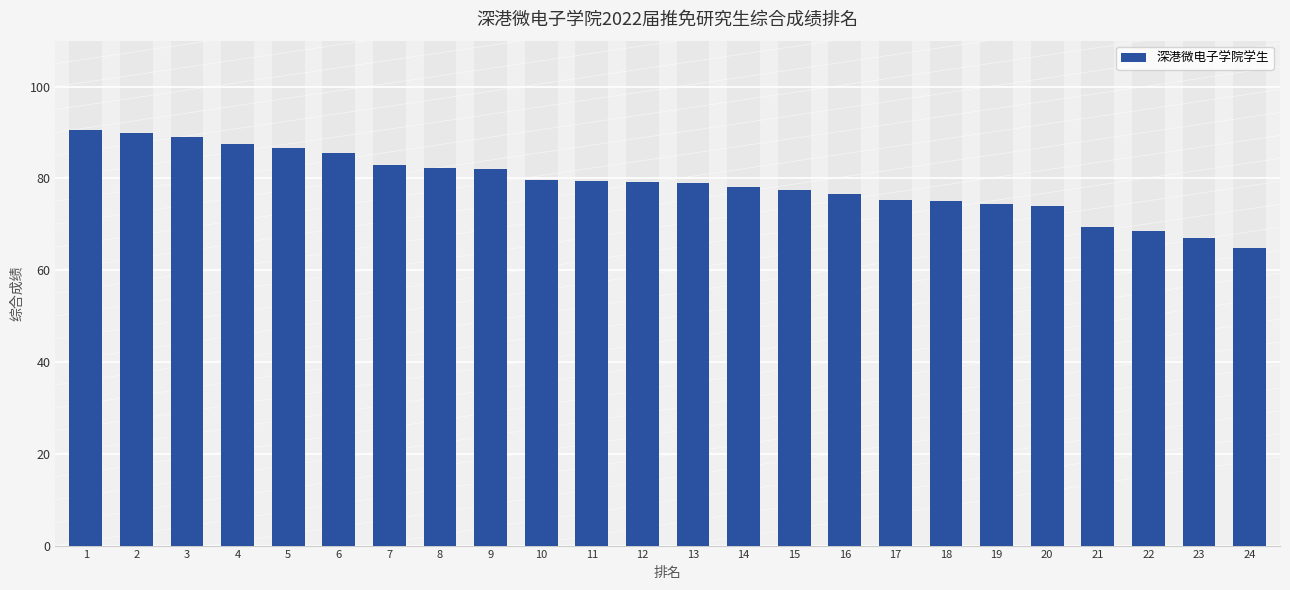

Count the number of data series in this chart.

1